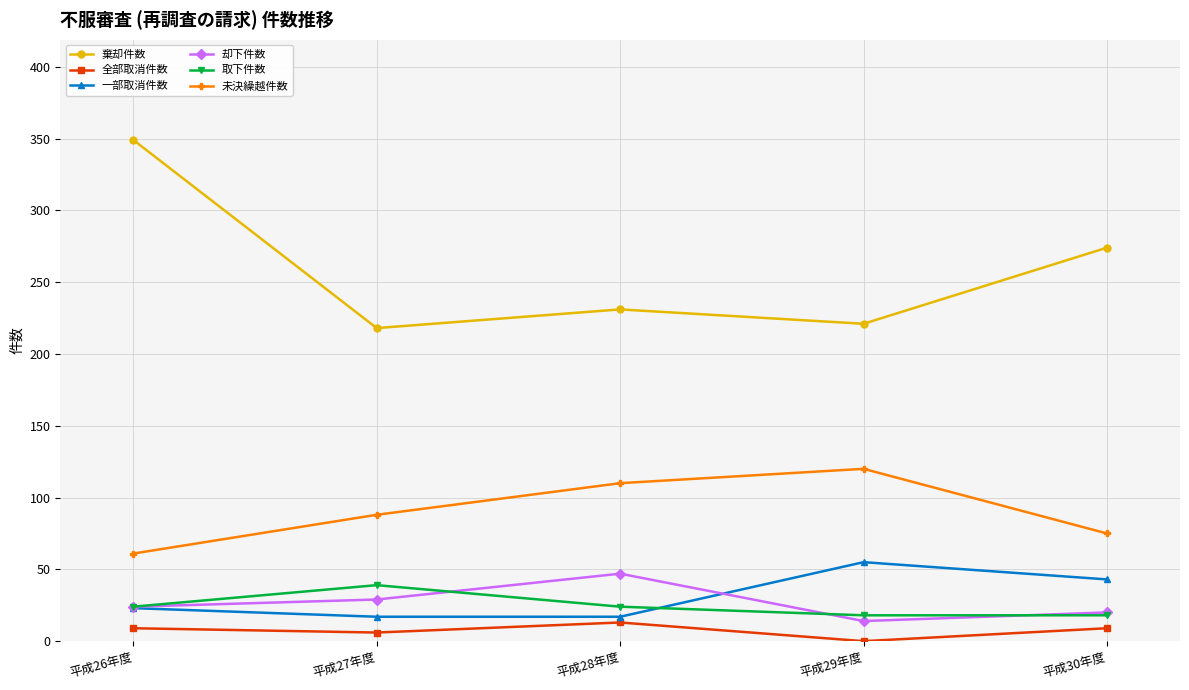

The 棄却件数 series shows 104 at 平成30年度. True or false?

False